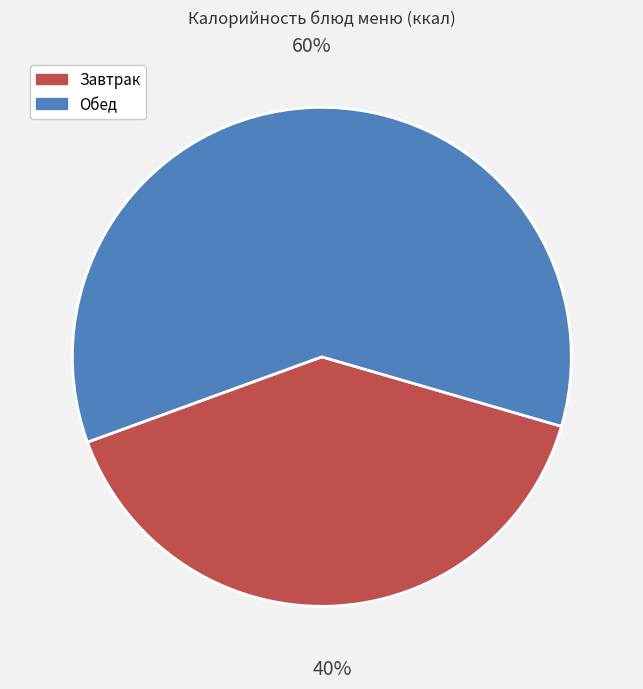

Is it true that Завтрак is 40% of the pie?

True